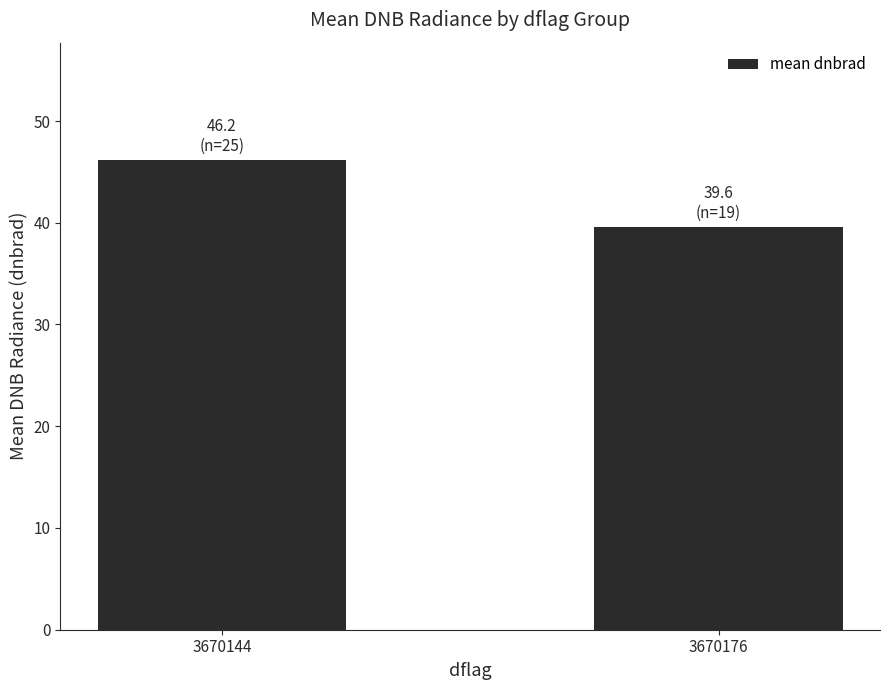

Between 3670144 and 3670176, which is larger?

3670144